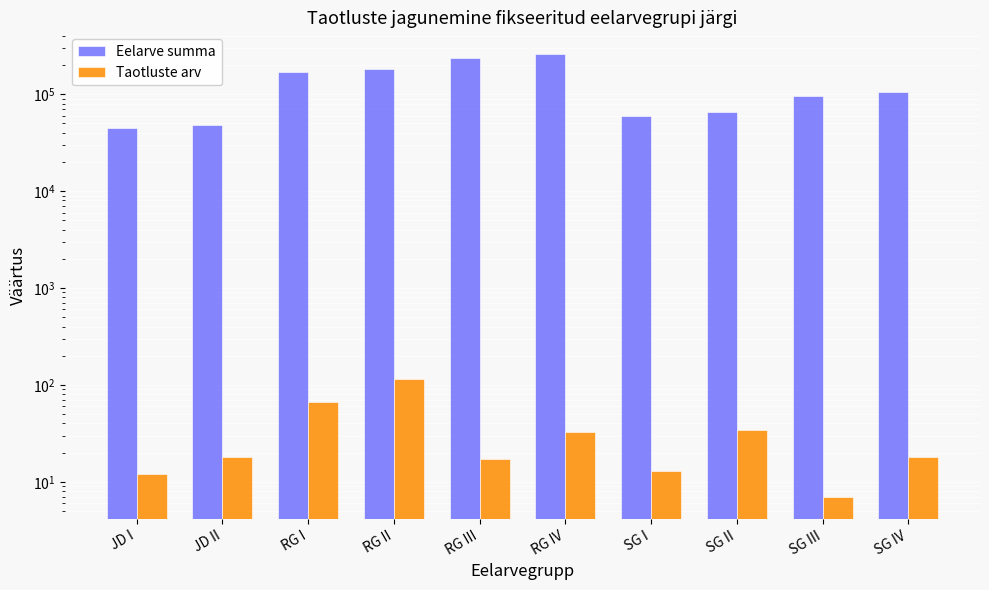

Which series changed the most between JD I and SG III?

Eelarve summa